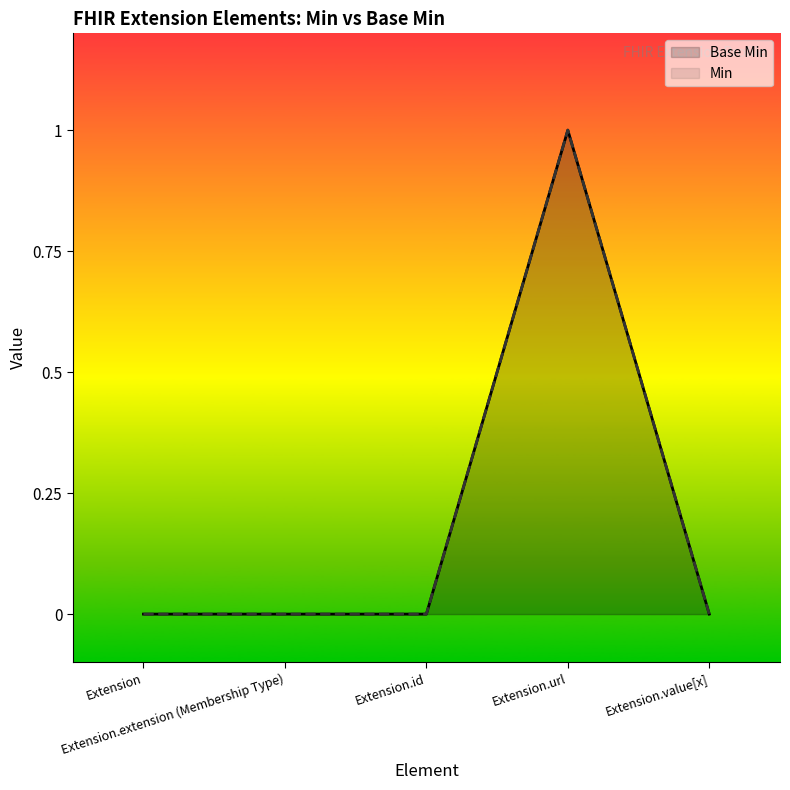

What are all the series names shown in the legend?

Base Min, Min